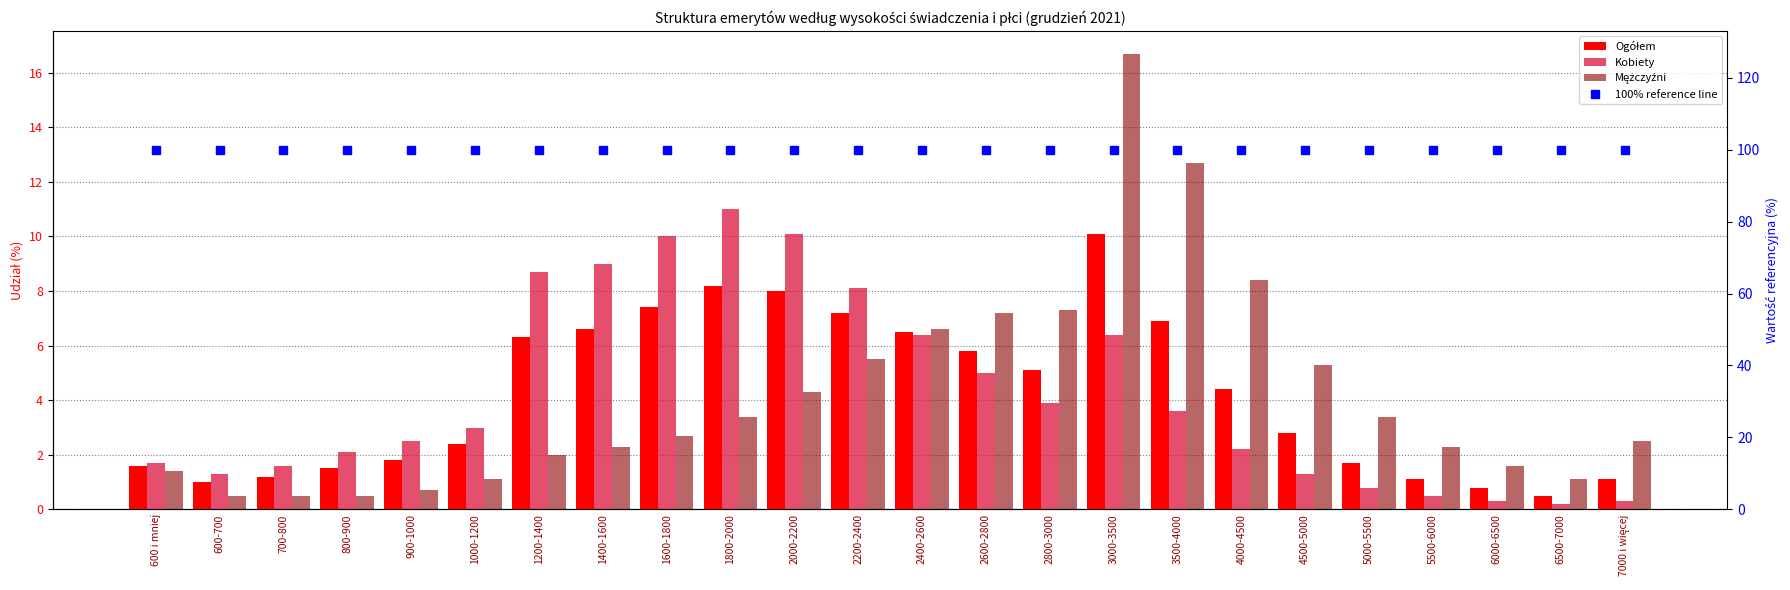

The value of 100% reference line at 3000-3500 is 100.0. True or false?

True